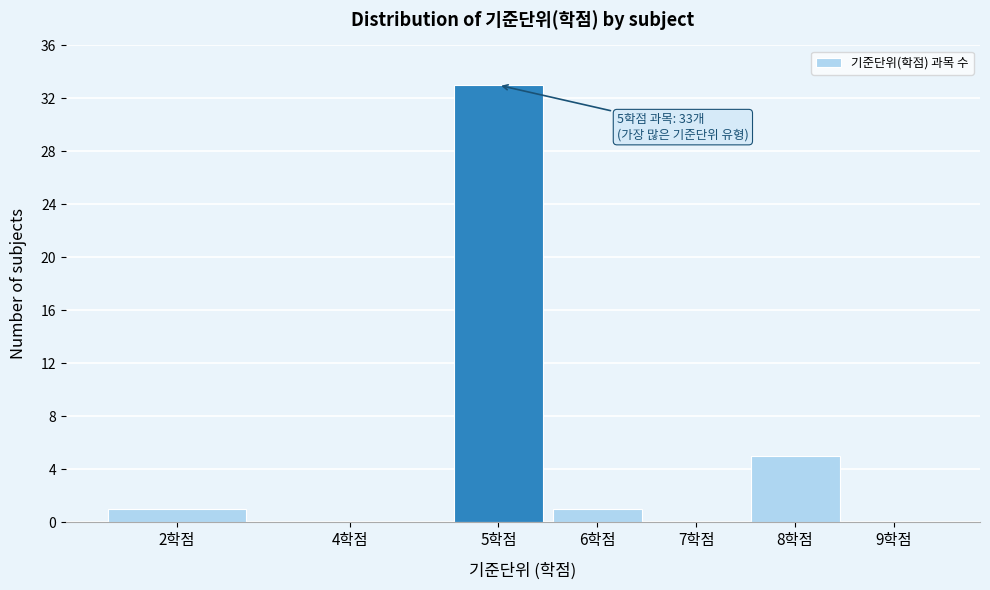

Reading left to right, transcribe all the data shown in this chart.

2학점=1	4학점=0	5학점=33	6학점=1	7학점=0	8학점=5	9학점=0